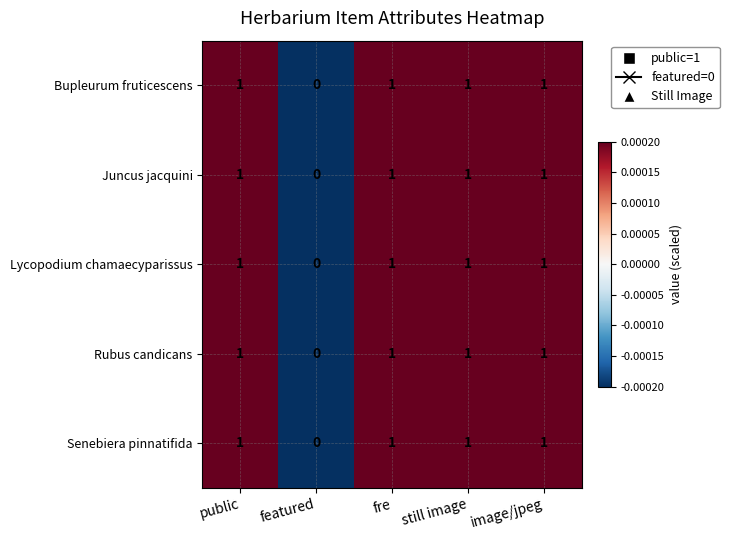

True or false: Bupleurum fruticescens has a value of 1 at still image.

True